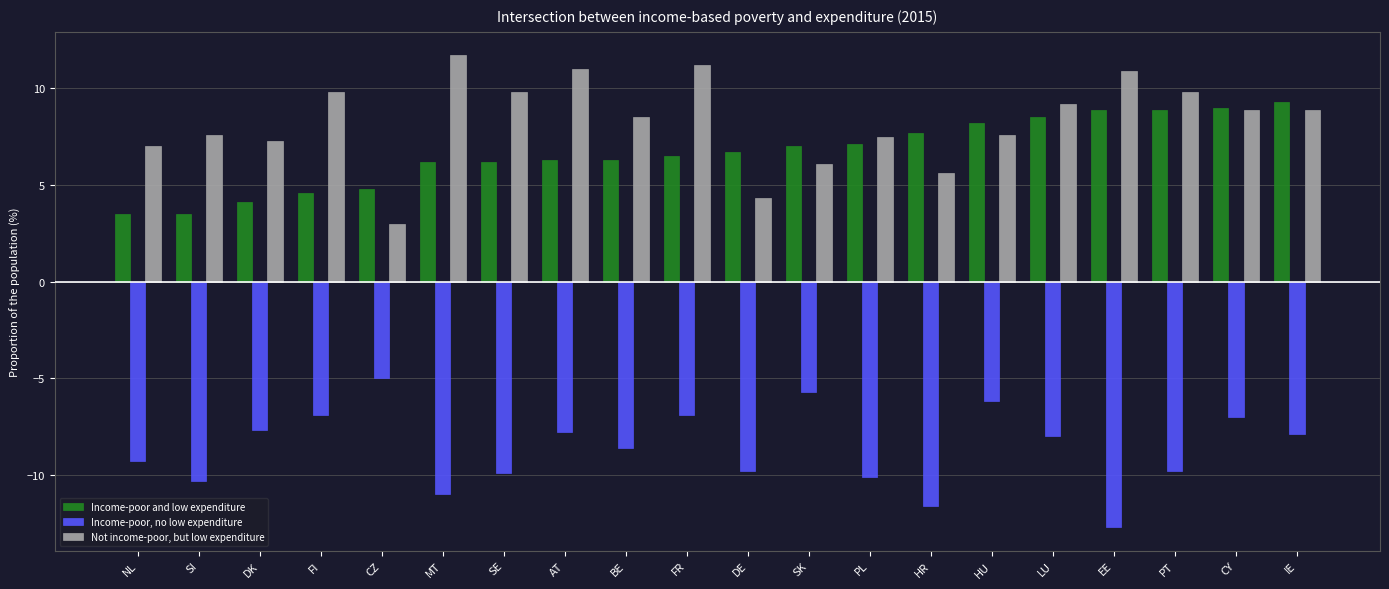

What is the label of the 5th bar from the right?

LU